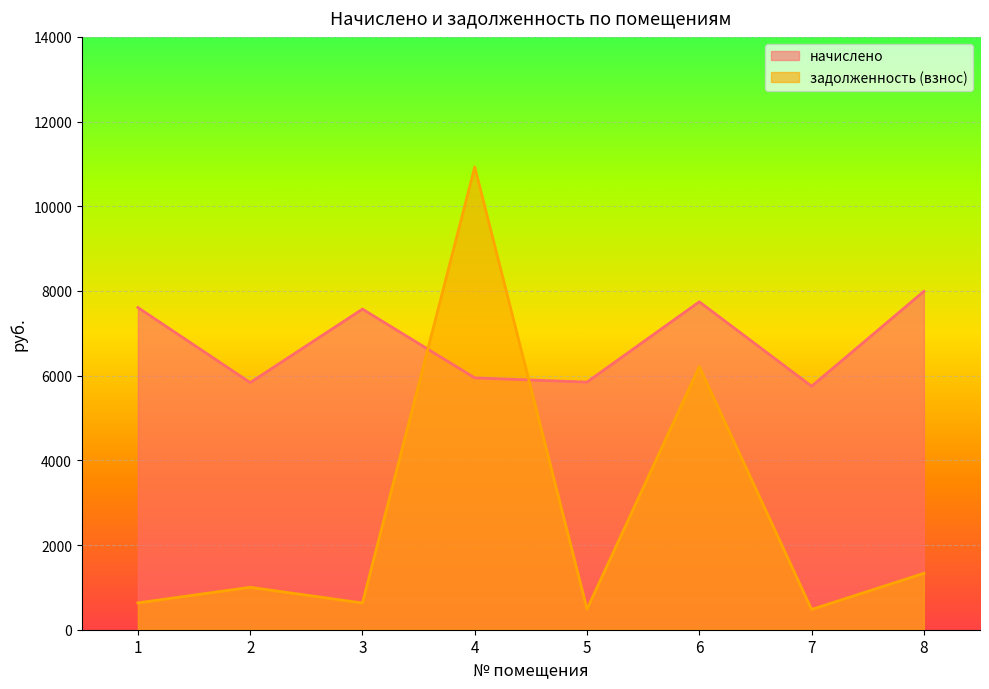

At which category does начислено reach its first local valley?

2